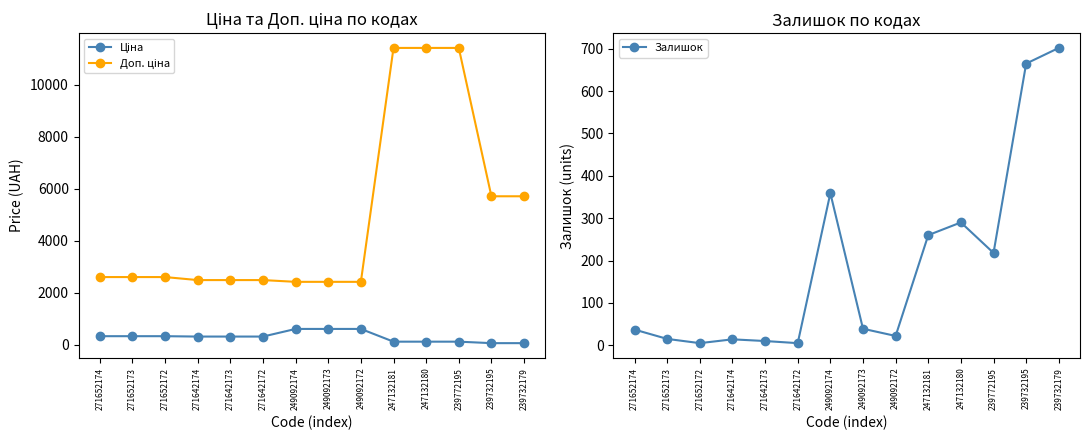

What are all the series names shown in the legend?

Ціна, Доп. ціна, Залишок